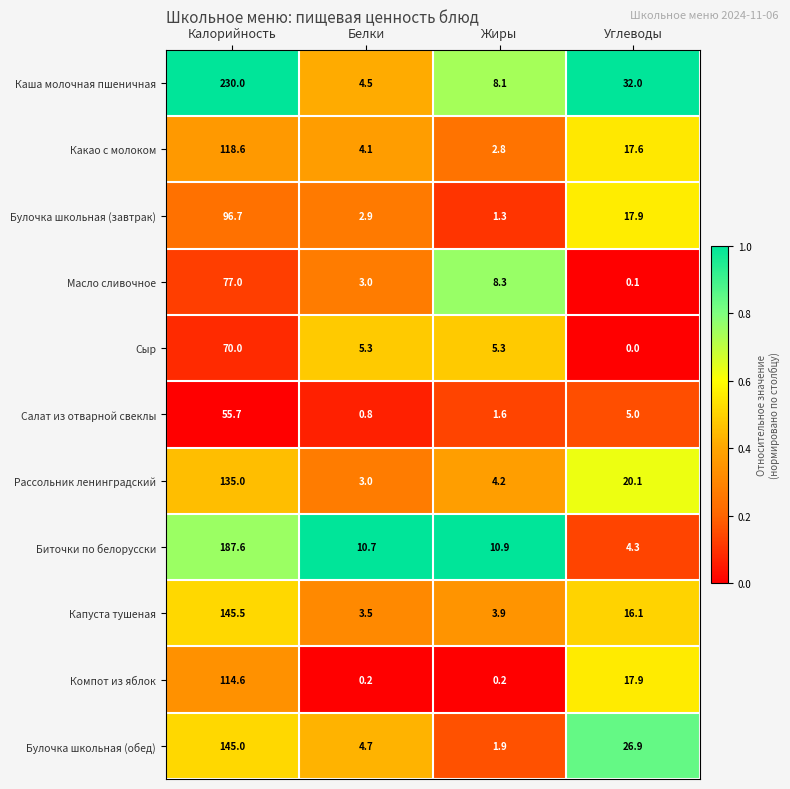

What is the spread (max minus min) of values at Жиры?

10.7